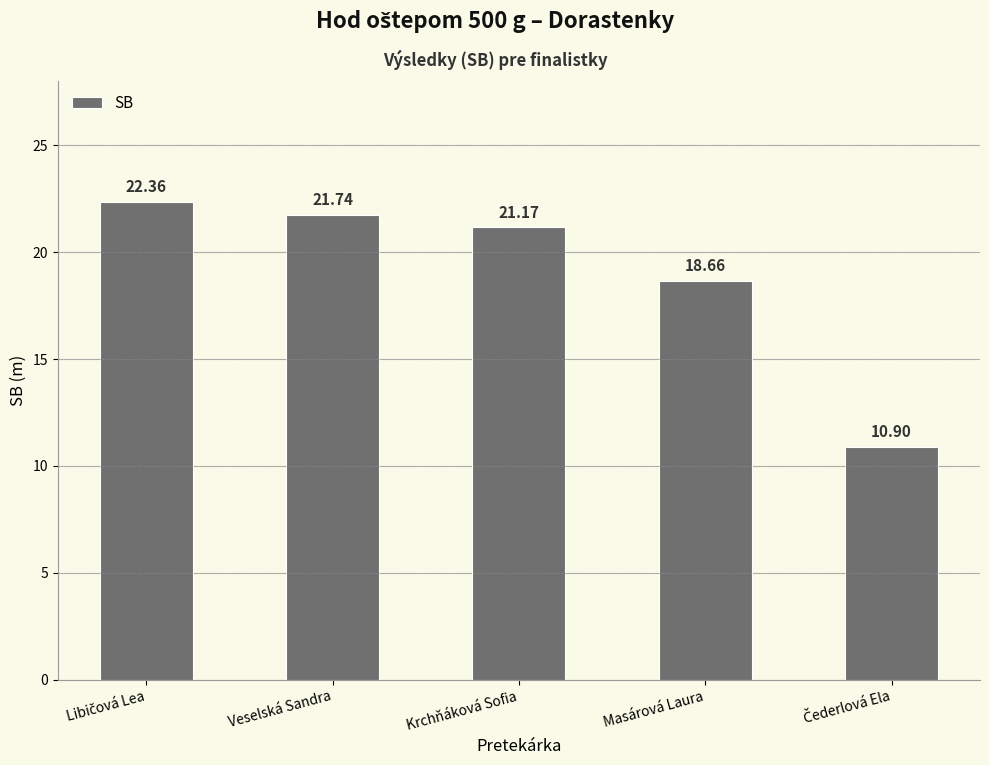

What is the ratio of the value at Krchňáková Sofia to the value at Masárová Laura?

1.1